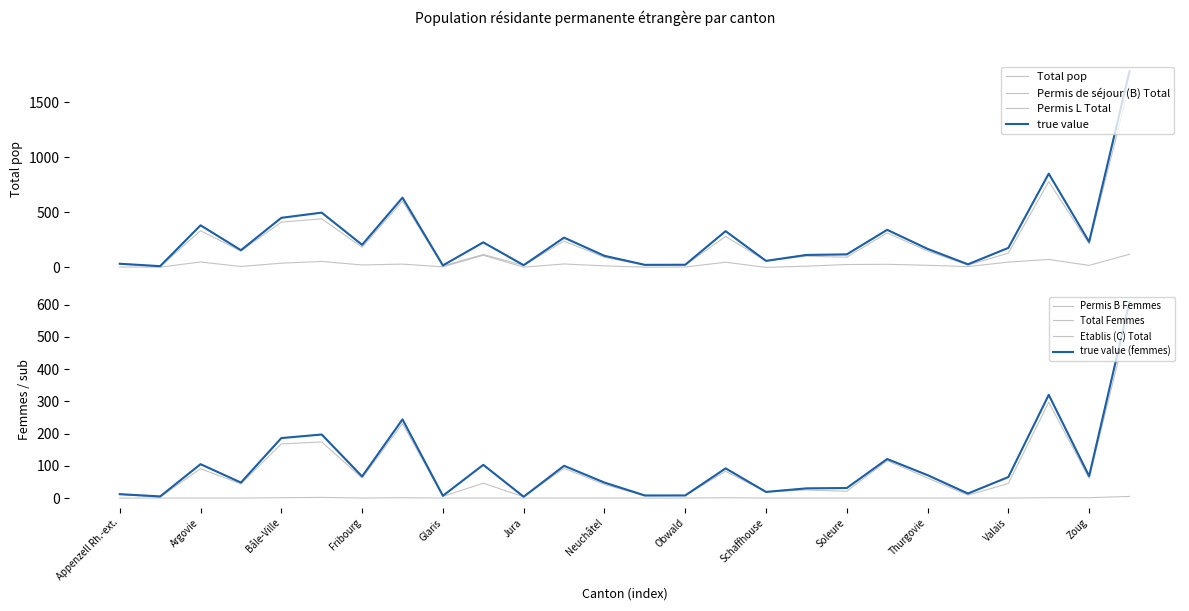

Reading right to left, extract all data points from this chart.

Permis de séjour (B) Total: Zurich=1656	Zoug=213	Vaud=778	Valais=129	Uri=21	Thurgovie=149	Tessin=313	Soleure=92	Schwyz=102	Schaffhouse=59	Saint-Gall=281	Obwald=21	Nidwald=21	Neuchâtel=91	Lucerne=239	Jura=18	Grisons=117	Glaris=13	Genève=602	Fribourg=183	Berne=441	Bâle-Ville=411	Bâle-Campagne=148	Argovie=333	Appenzell Rh.-int.=9	Appenzell Rh.-ext.=30
Permis L Total: Zurich=119	Zoug=18	Vaud=72	Valais=48	Uri=7	Thurgovie=19	Tessin=28	Soleure=26	Schwyz=11	Schaffhouse=0	Saint-Gall=47	Obwald=3	Nidwald=2	Neuchâtel=14	Lucerne=31	Jura=2	Grisons=110	Glaris=5	Genève=30	Fribourg=22	Berne=54	Bâle-Ville=38	Bâle-Campagne=8	Argovie=49	Appenzell Rh.-int.=2	Appenzell Rh.-ext.=3
Etablis (C) Total: Zurich=5	Zoug=1	Vaud=1	Valais=0	Uri=0	Thurgovie=0	Tessin=0	Soleure=0	Schwyz=0	Schaffhouse=0	Saint-Gall=1	Obwald=0	Nidwald=0	Neuchâtel=0	Lucerne=0	Jura=0	Grisons=0	Glaris=0	Genève=1	Fribourg=0	Berne=2	Bâle-Ville=1	Bâle-Campagne=0	Argovie=0	Appenzell Rh.-int.=0	Appenzell Rh.-ext.=0
Total pop: Zurich=1780	Zoug=232	Vaud=851	Valais=177	Uri=28	Thurgovie=168	Tessin=341	Soleure=118	Schwyz=113	Schaffhouse=59	Saint-Gall=329	Obwald=24	Nidwald=23	Neuchâtel=105	Lucerne=270	Jura=20	Grisons=227	Glaris=18	Genève=633	Fribourg=205	Berne=497	Bâle-Ville=450	Bâle-Campagne=156	Argovie=382	Appenzell Rh.-int.=11	Appenzell Rh.-ext.=33
Permis B Femmes: Zurich=567	Zoug=61	Vaud=297	Valais=45	Uri=9	Thurgovie=62	Tessin=116	Soleure=21	Schwyz=25	Schaffhouse=19	Saint-Gall=83	Obwald=8	Nidwald=7	Neuchâtel=42	Lucerne=92	Jura=4	Grisons=46	Glaris=5	Genève=231	Fribourg=62	Berne=174	Bâle-Ville=168	Bâle-Campagne=44	Argovie=91	Appenzell Rh.-int.=3	Appenzell Rh.-ext.=11
Total Femmes: Zurich=608	Zoug=68	Vaud=320	Valais=65	Uri=14	Thurgovie=71	Tessin=121	Soleure=31	Schwyz=30	Schaffhouse=19	Saint-Gall=92	Obwald=8	Nidwald=8	Neuchâtel=48	Lucerne=100	Jura=4	Grisons=103	Glaris=7	Genève=244	Fribourg=67	Berne=197	Bâle-Ville=186	Bâle-Campagne=48	Argovie=105	Appenzell Rh.-int.=5	Appenzell Rh.-ext.=12